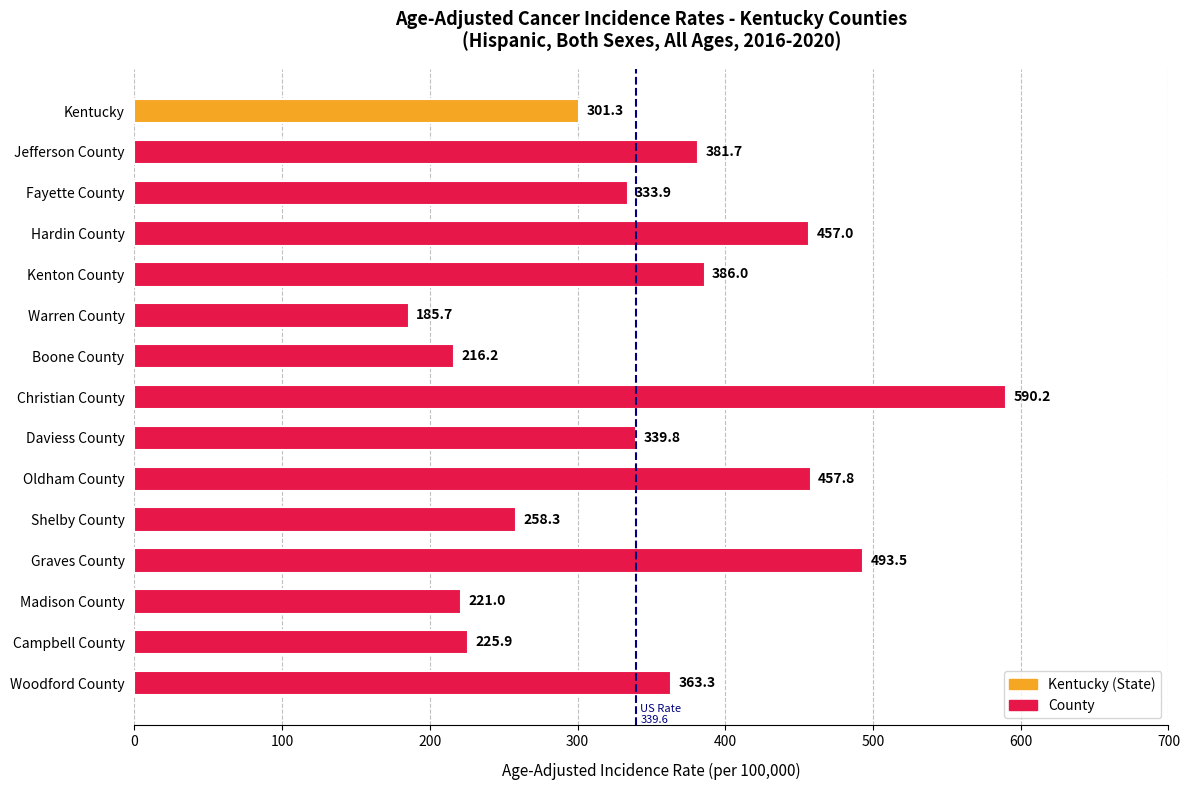

What is the sum of all values?

5211.6